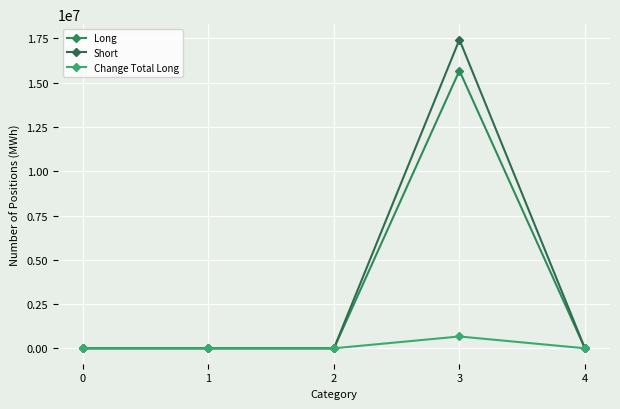

Where is the first local maximum for Short?

3